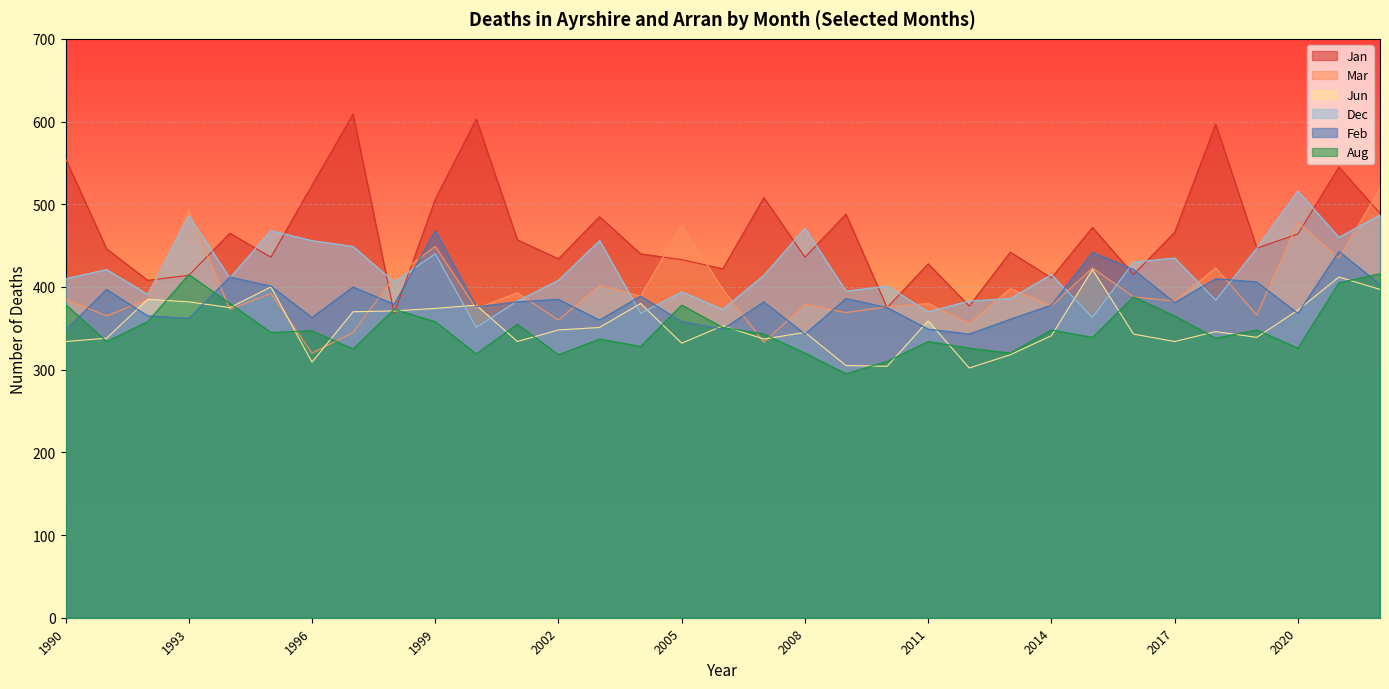

What are all the series names shown in the legend?

Jan, Mar, Jun, Dec, Feb, Aug